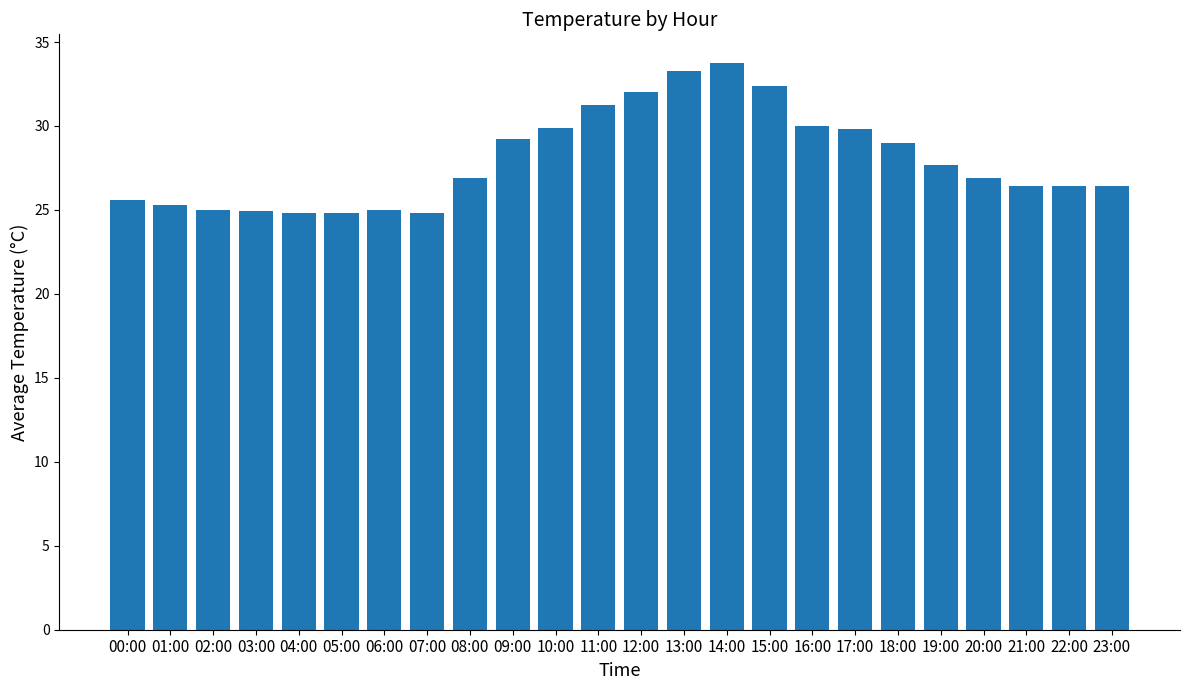

Are the bars horizontal?

No